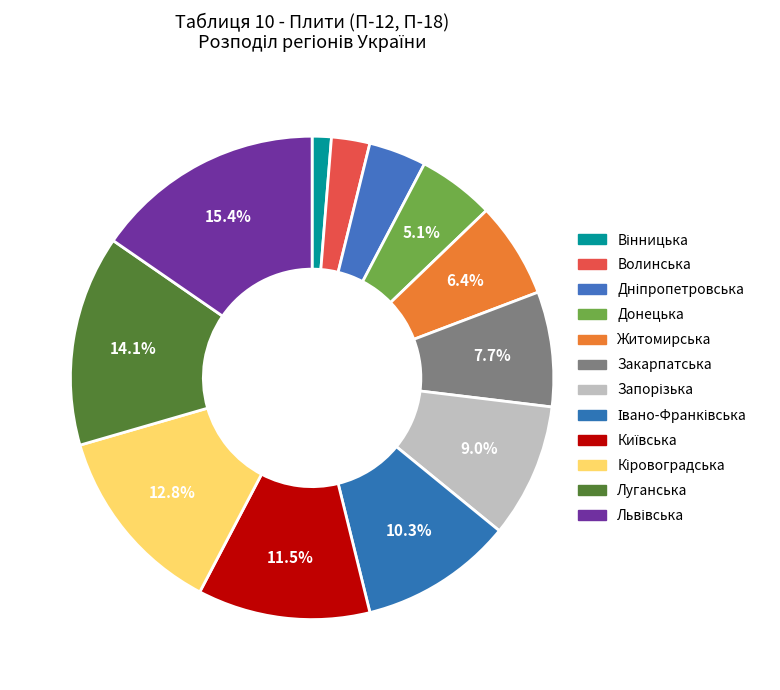

How many segments does this pie chart have?

12